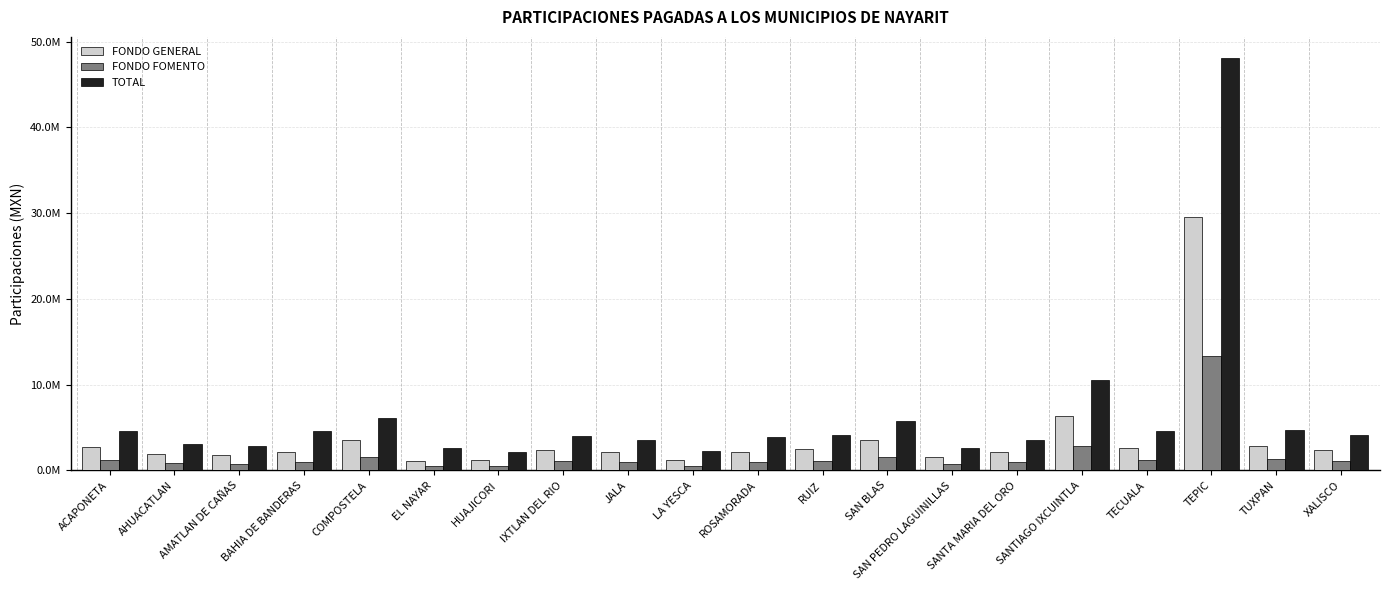

Is the value of TOTAL at SANTIAGO IXCUINTLA greater than the value of FONDO GENERAL at EL NAYAR?

Yes